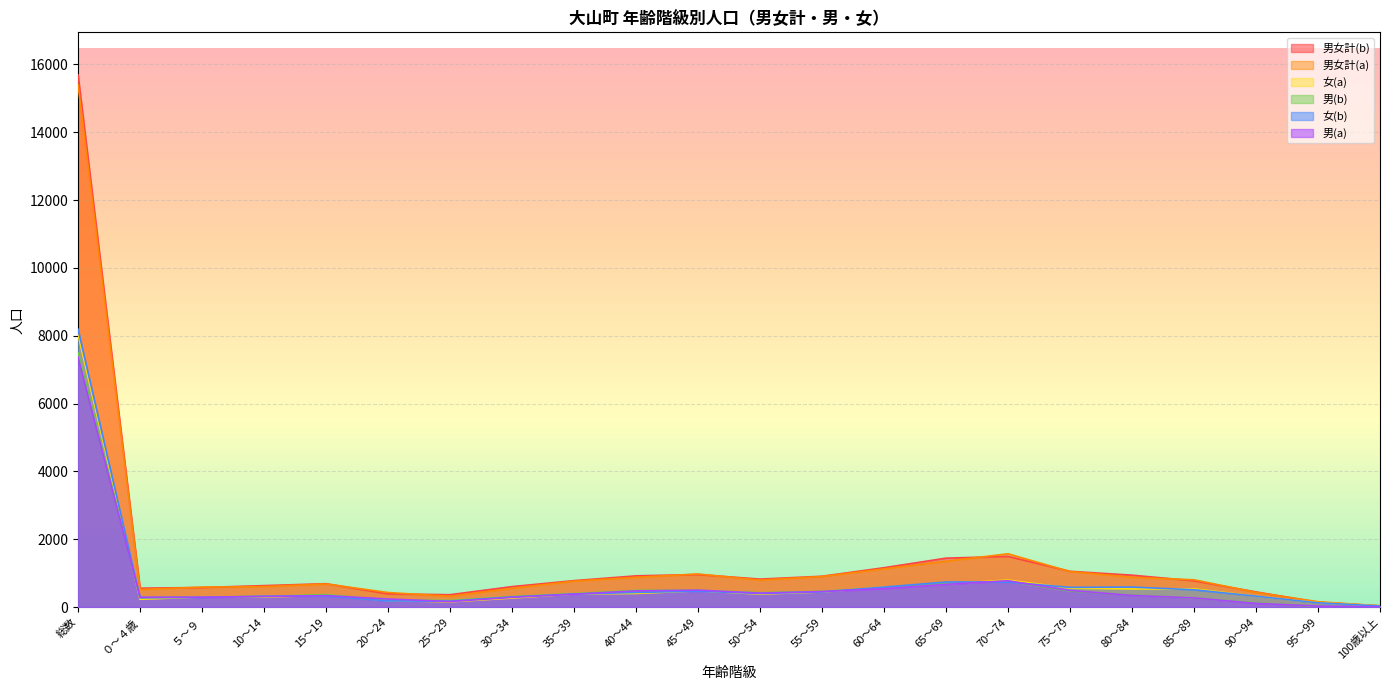

What is the value of the 女(a) point at the 1st from the left?

8034